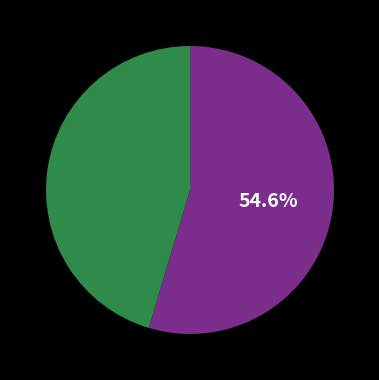

Is there any slice that represents more than half of the pie?

Yes